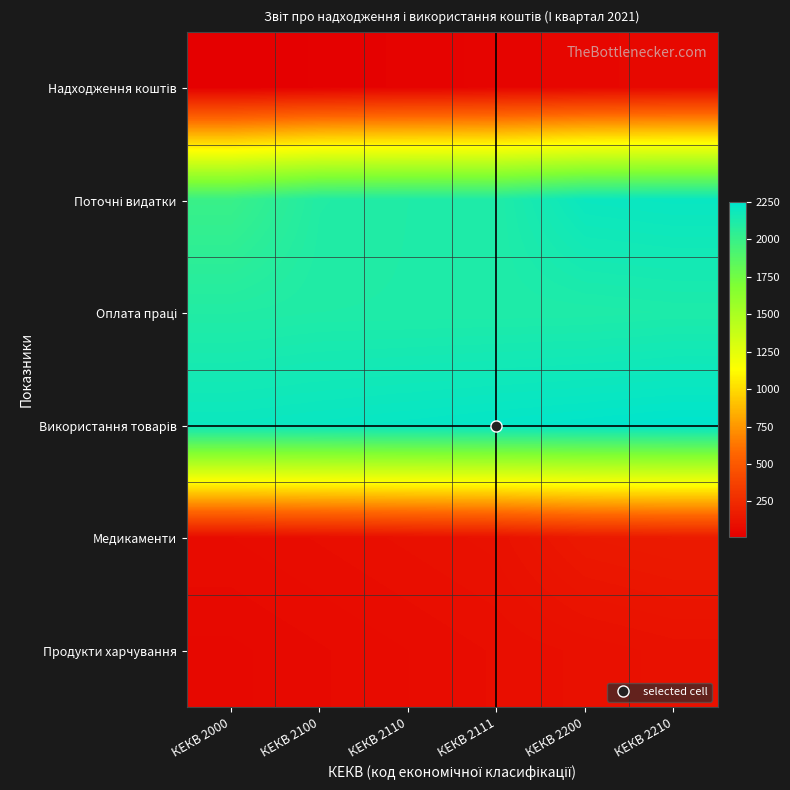

Which series changed the most between КЕКВ 2110 and КЕКВ 2200?

Поточні видатки